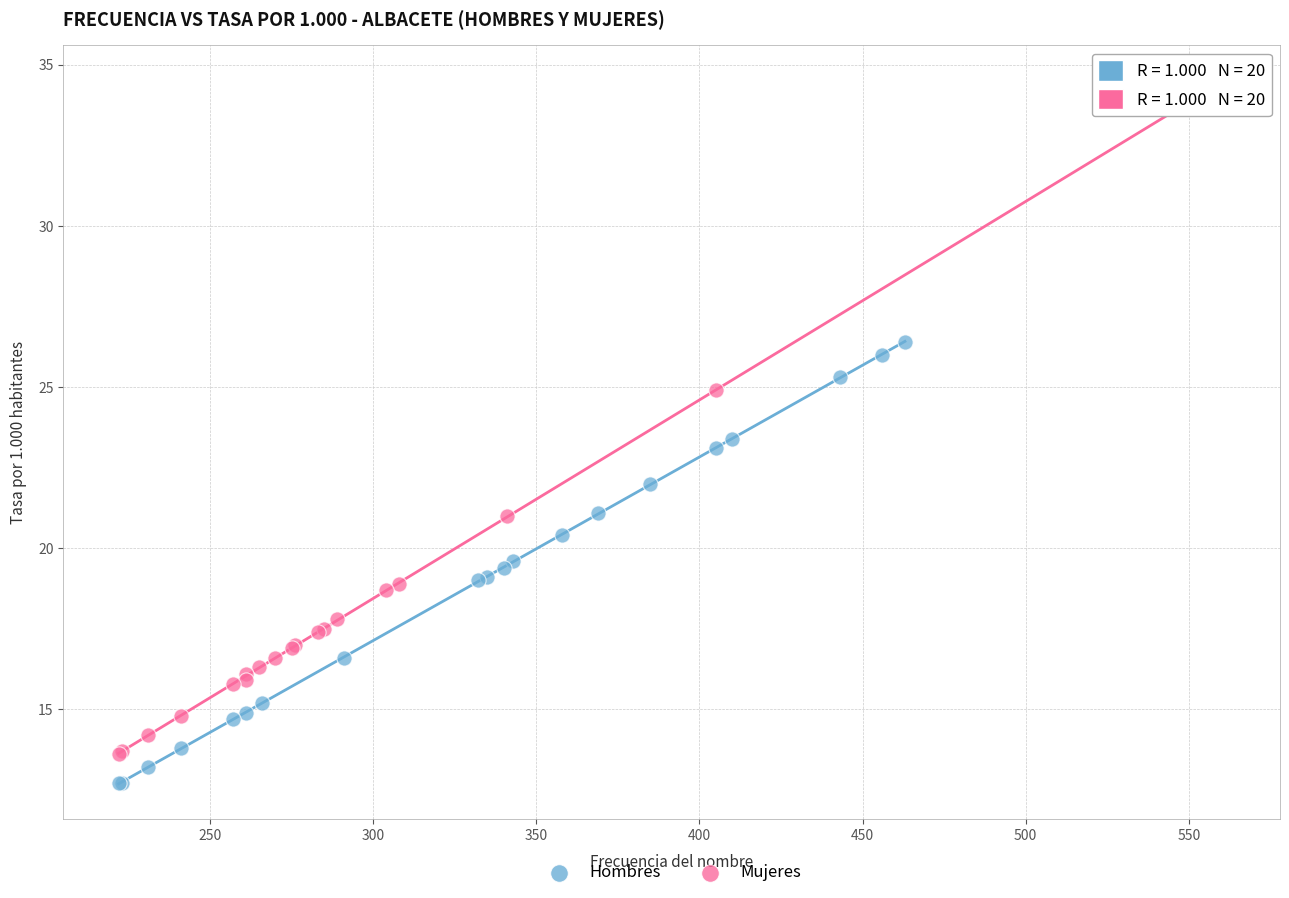

Which series contains the highest Y value?

Mujeres